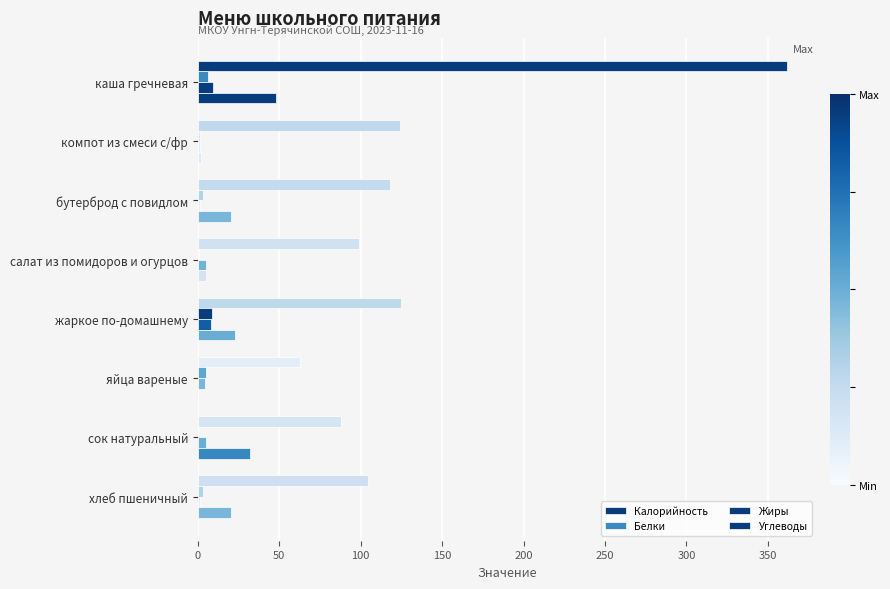

How many data points does each series have?

8